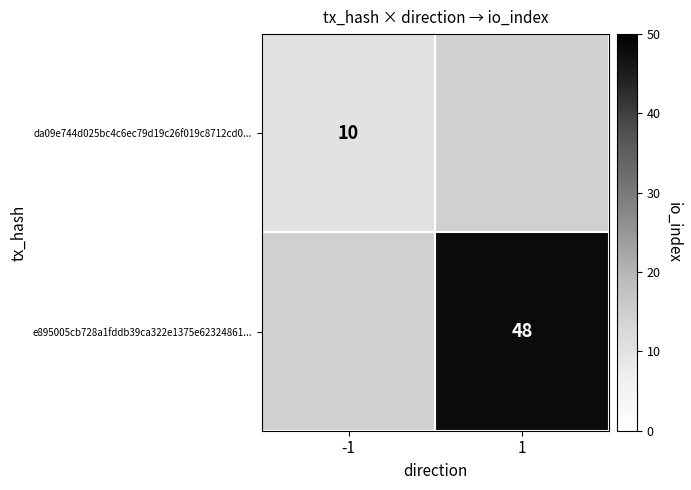

At which category does the chart reach its peak across all series?

1